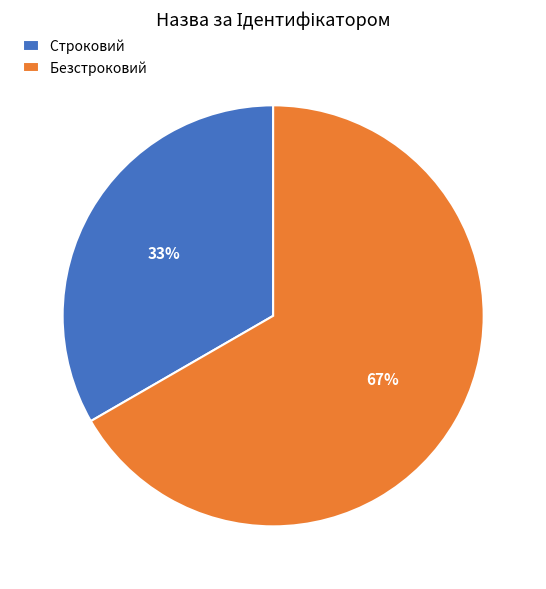

To the nearest percent, what is the average slice percentage?

50%